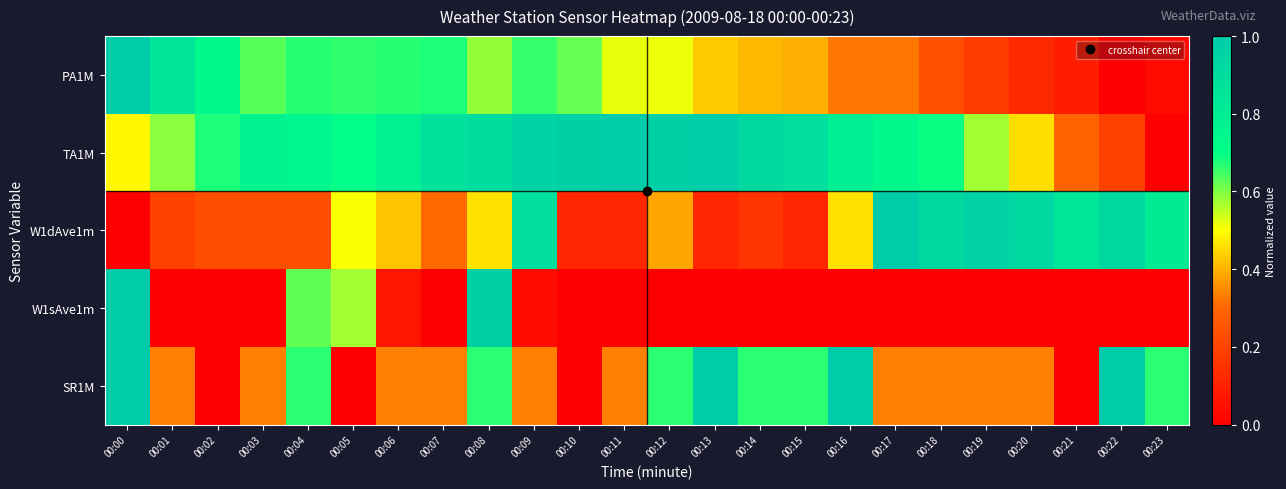

Which label corresponds to the largest value in the chart?

00:00